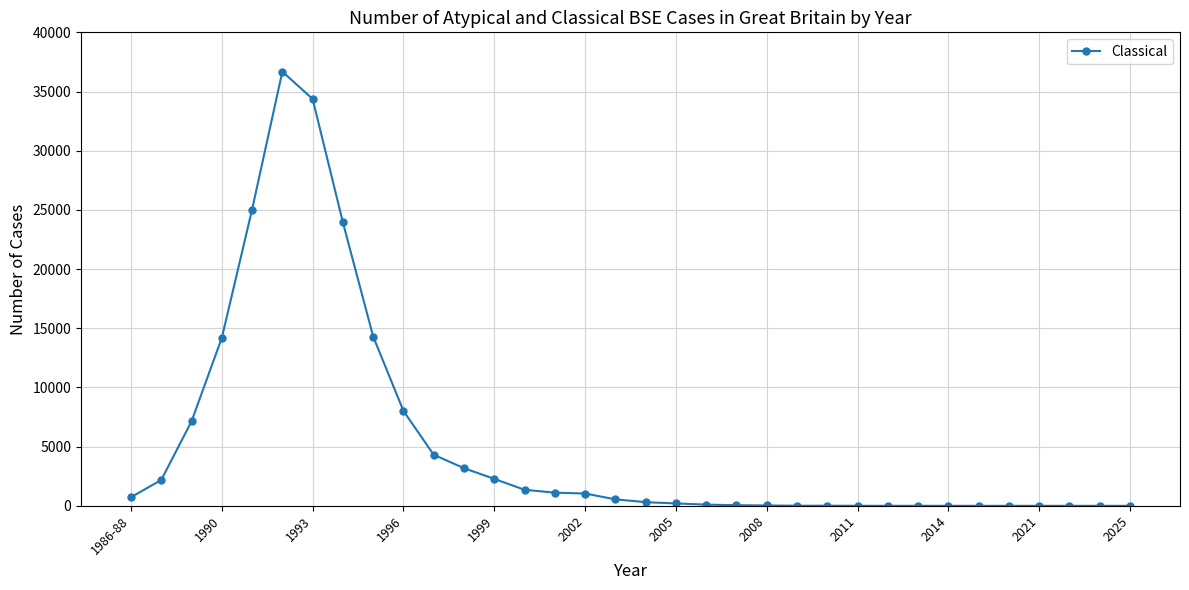

True or false: the data has more than 1 interior local peaks.

True